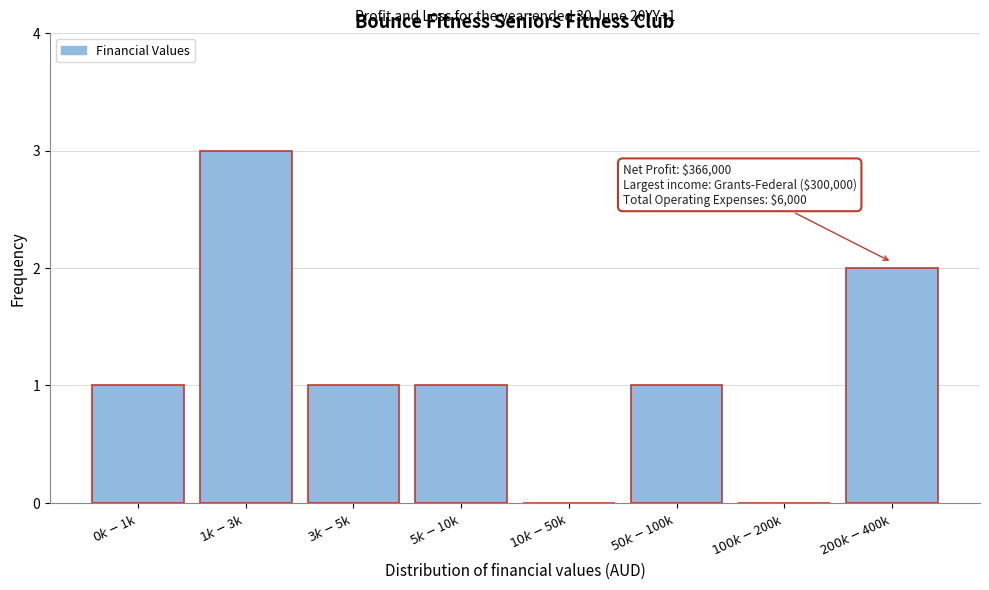

What is the sum of all values?

9